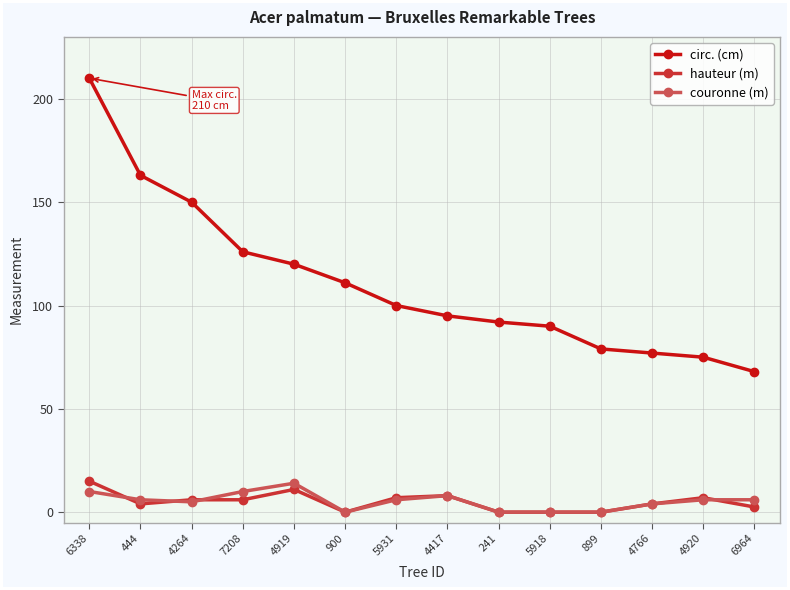

Reading left to right, what are all the values shown in this chart?

circ. (cm): 6338=210.0	444=163.0	4264=150.0	7208=126.0	4919=120.0	900=111.0	5931=100.0	4417=95.0	241=92.0	5918=90.0	899=79.0	4766=77.0	4920=75.0	6964=68.0
hauteur (m): 6338=15.0	444=4.0	4264=6.0	7208=6.0	4919=11.0	900=0.0	5931=7.0	4417=8.0	241=0.0	5918=0.0	899=0.0	4766=4.0	4920=7.0	6964=2.5
couronne (m): 6338=10.0	444=6.0	4264=5.0	7208=10.0	4919=14.0	900=0.0	5931=6.0	4417=8.0	241=0.0	5918=0.0	899=0.0	4766=4.0	4920=6.0	6964=6.0